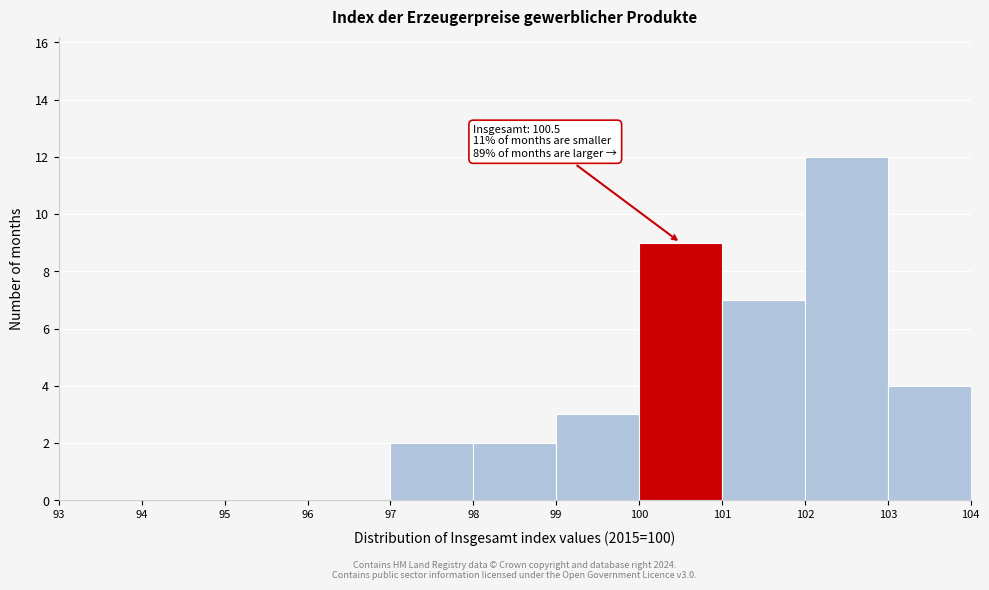

Over which range of the x-axis is the bar tallest?

102 to 103